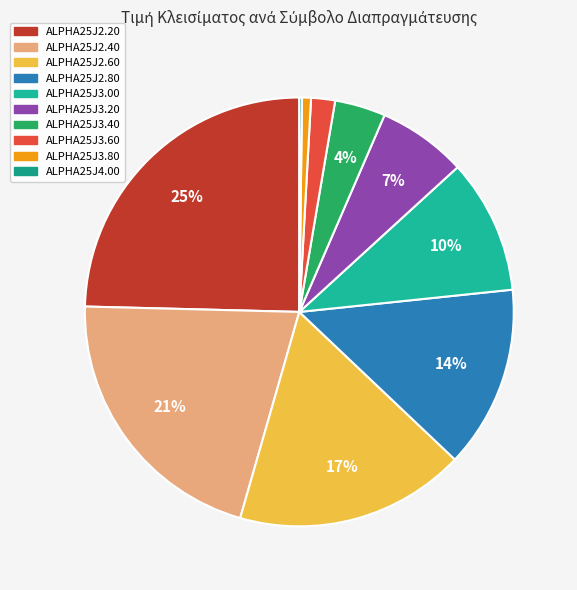

Which category has the biggest portion of the pie?

ALPHA25J2.20